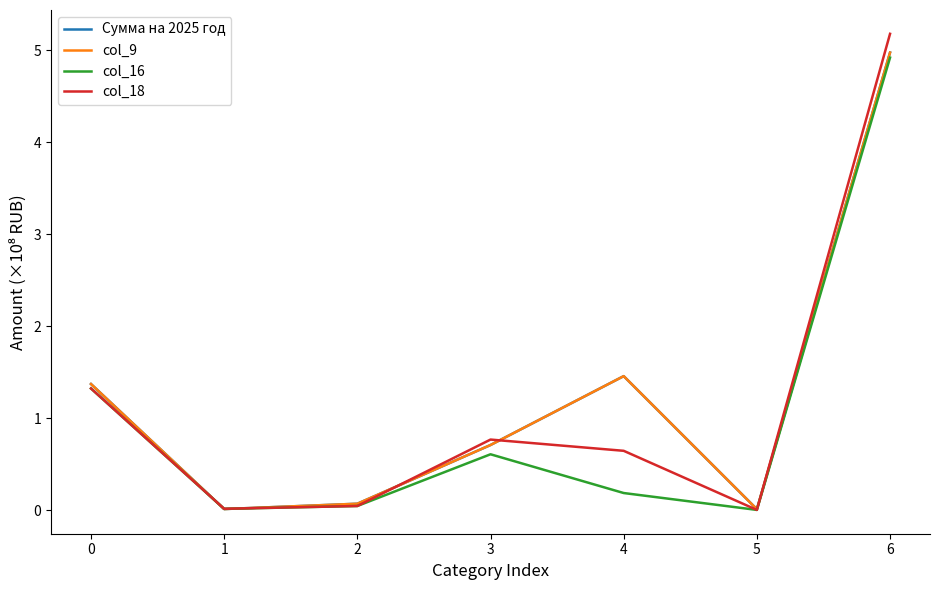

Does the chart display data point markers on the line(s)?

No